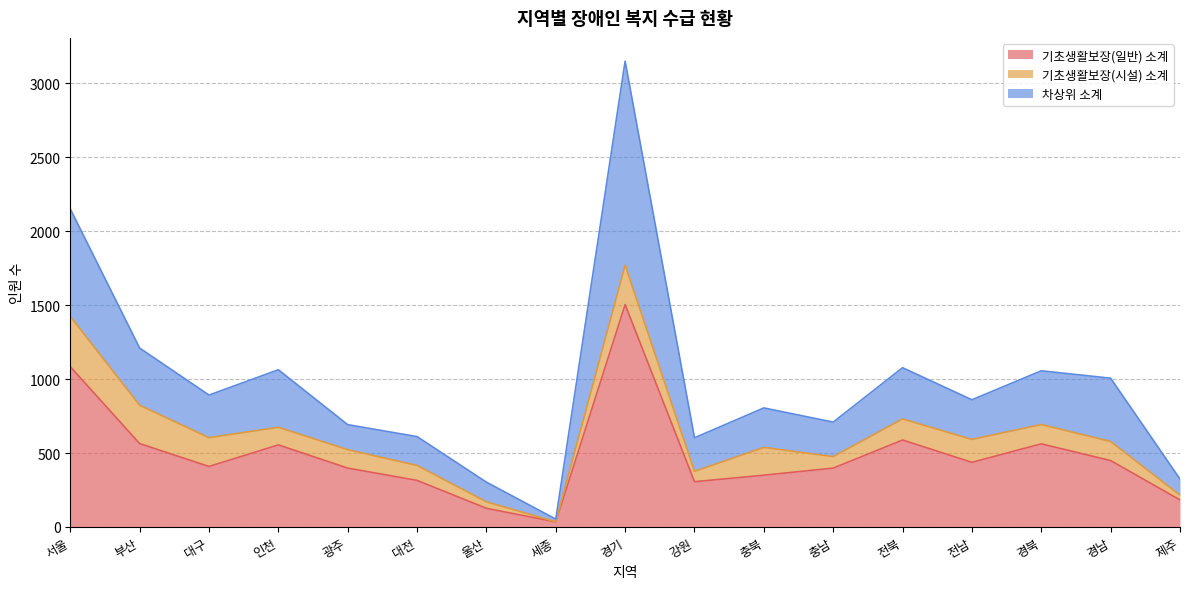

Is it true that 기초생활보장(일반) 소계 equals 562 at 경북?

True